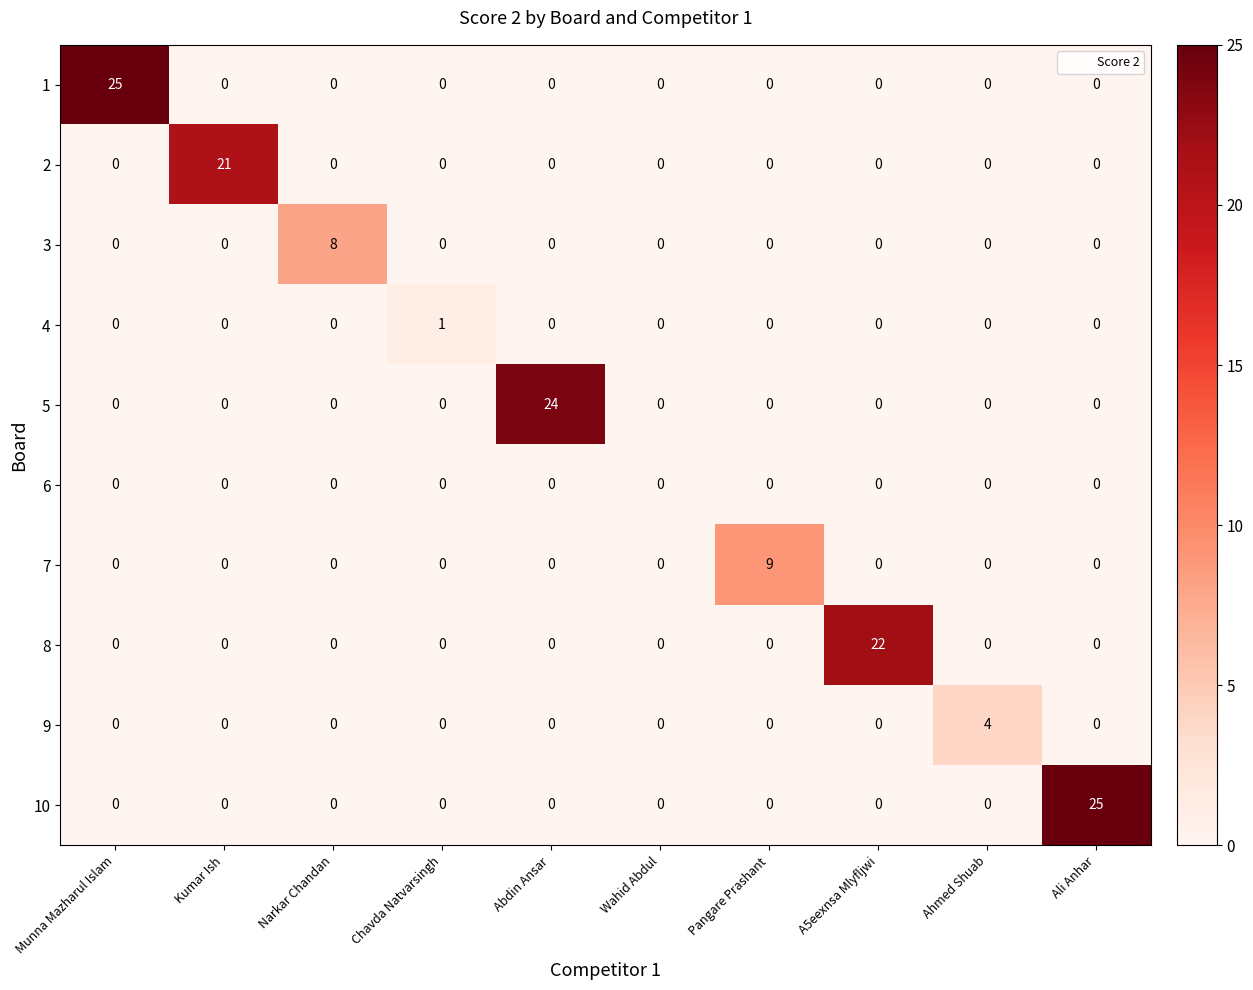

Which series changed the most between Abdin Ansar and Wahid Abdul?

5